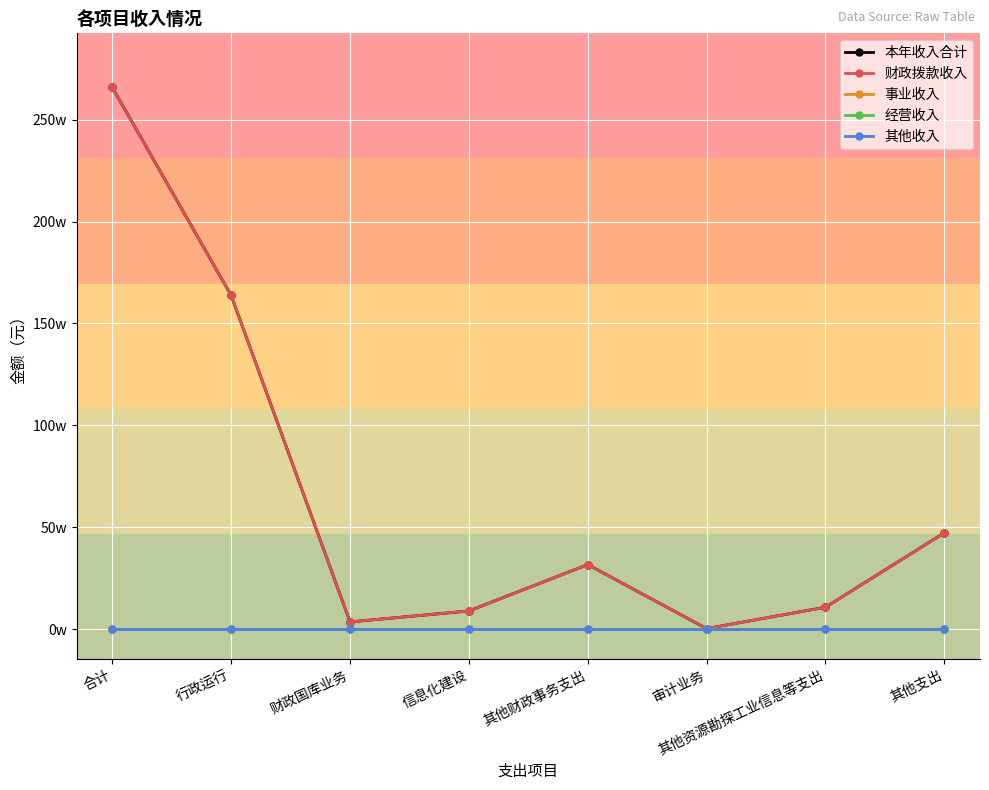

True or false: 经营收入 has more than 2 interior local peaks.

False